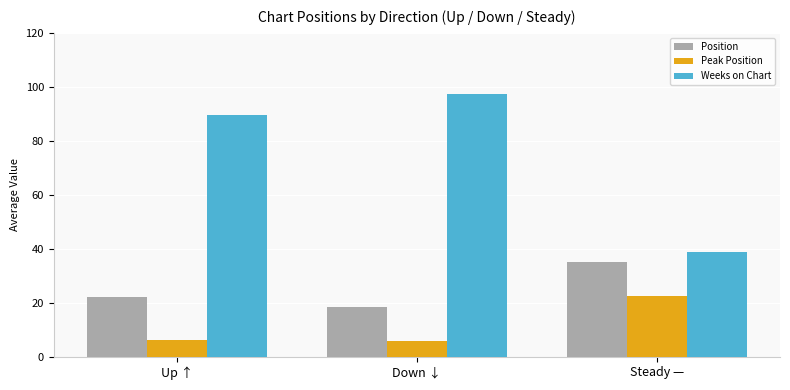

How many series are shown in this chart?

3